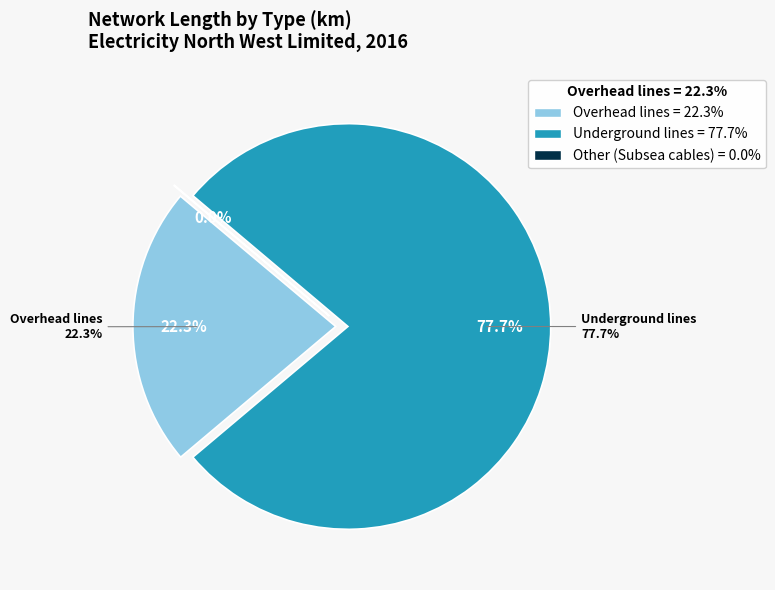

What percentage is the Underground lines slice, to the nearest percent?

78%